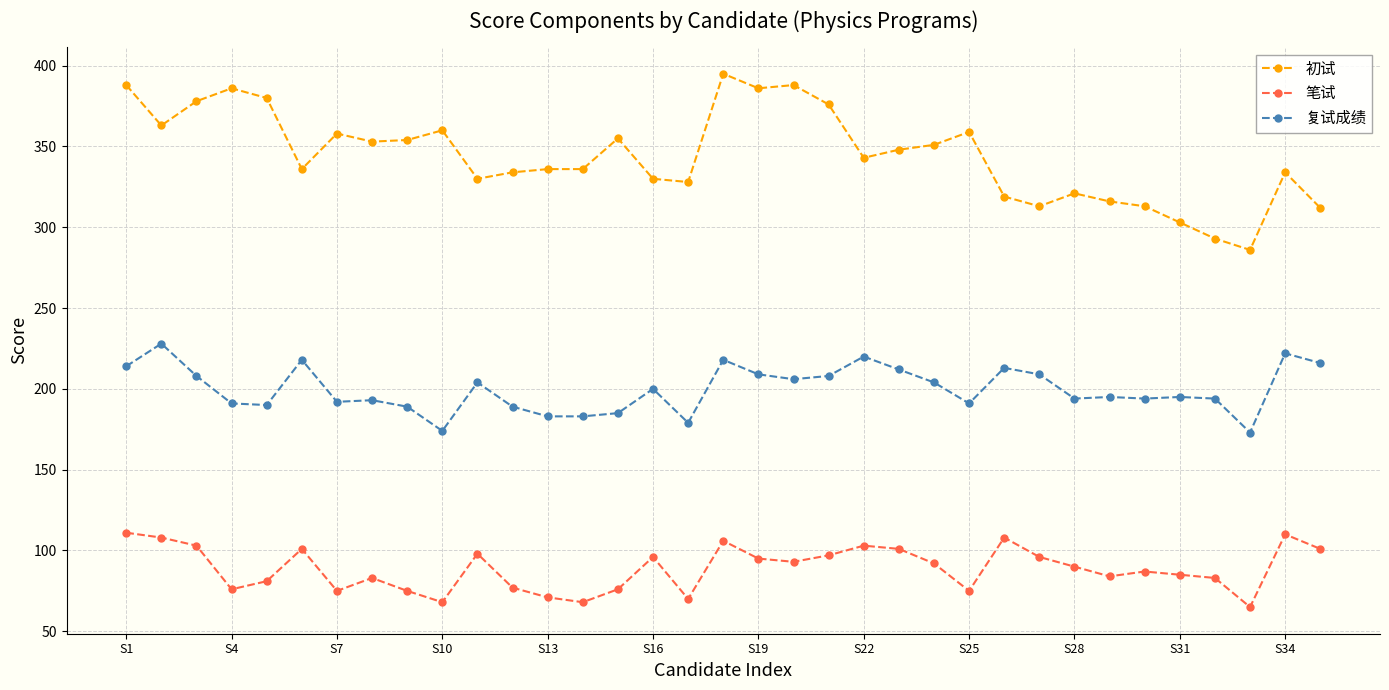

True or false: 初试 and 笔试 intersect in this chart.

False